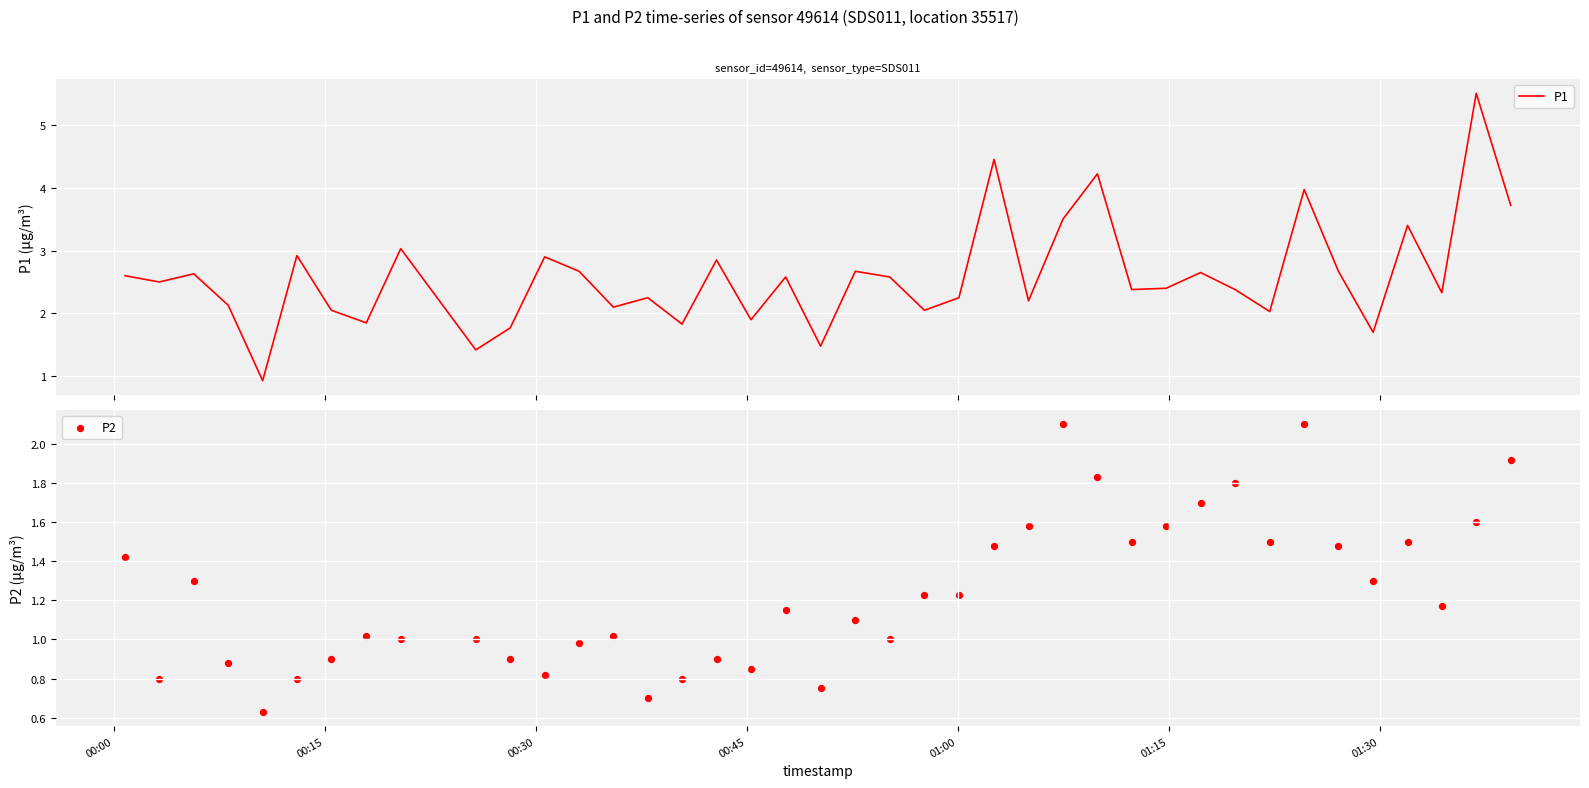

Which series has the largest Y range (max minus min)?

P1